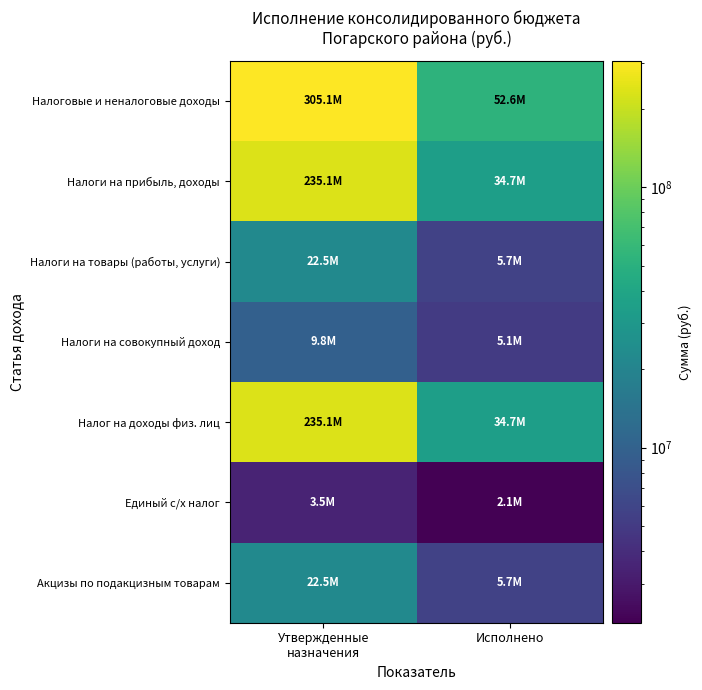

At how many categories does at least one series exceed 8095124?

2